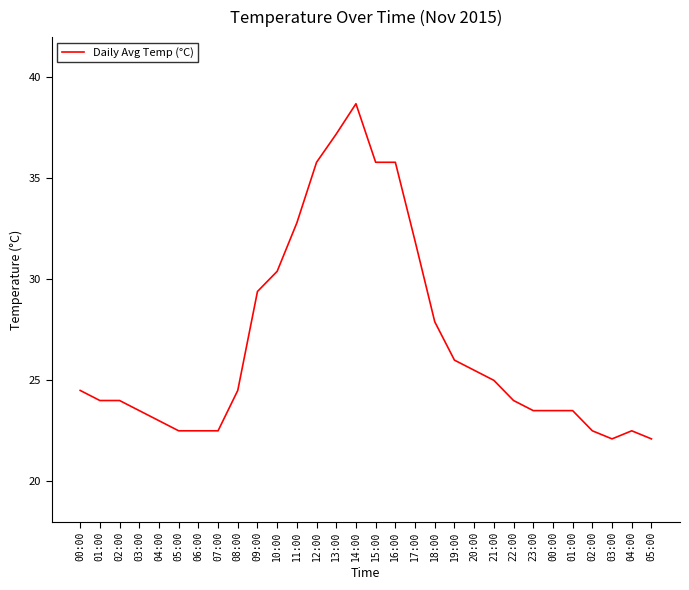

What is the label of the 22nd point from the right?

08:00